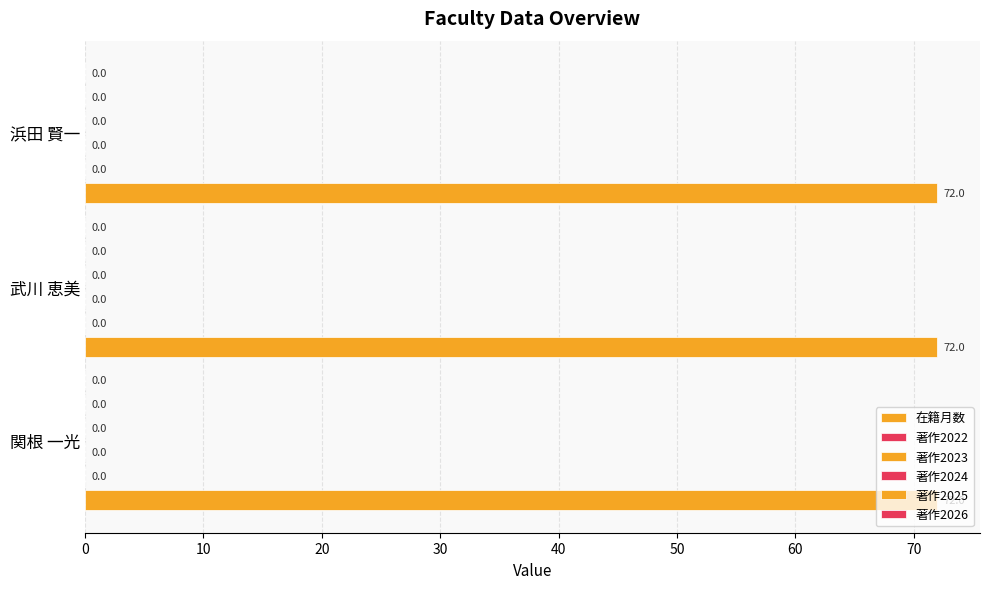

Reading left to right, transcribe all the data shown in this chart.

在籍月数: 72	72	72
著作2022: 0	0	0
著作2023: 0	0	0
著作2024: 0	0	0
著作2025: 0	0	0
著作2026: 0	0	0